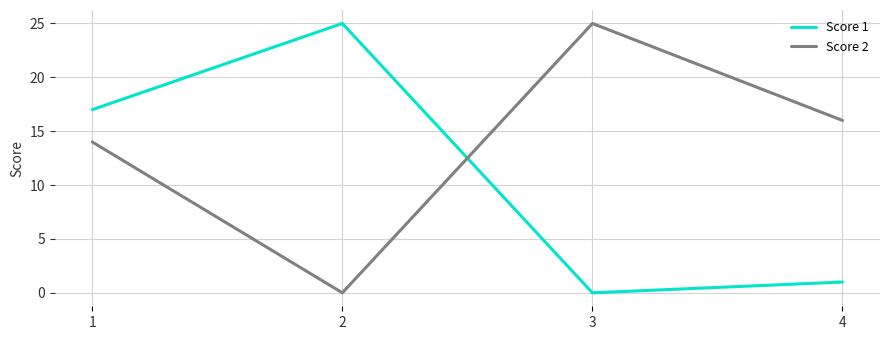

What is the approximate value of Score 1 at 4?

1